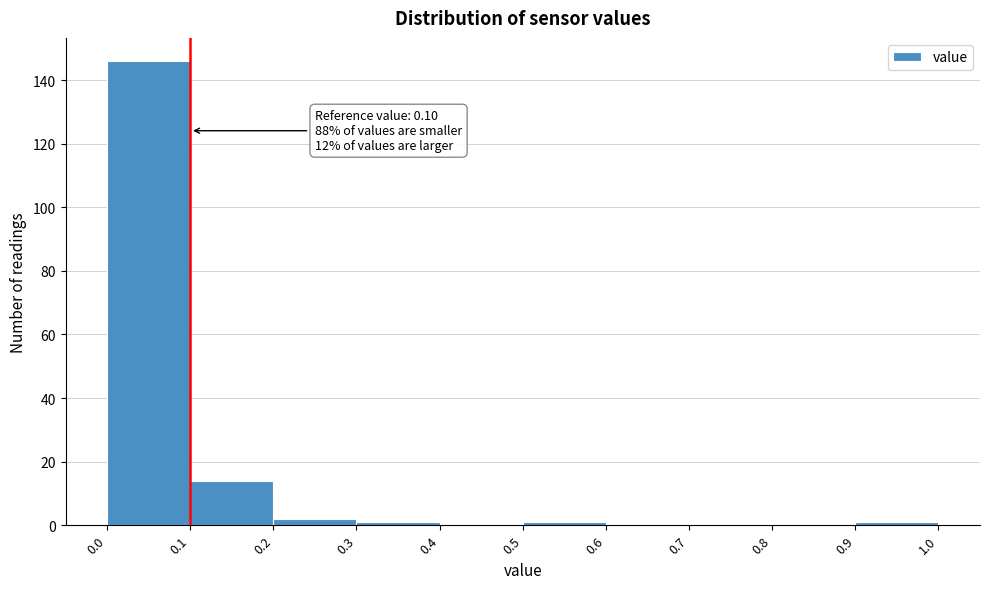

Over which range of the x-axis is the bar tallest?

0.0 to 0.1